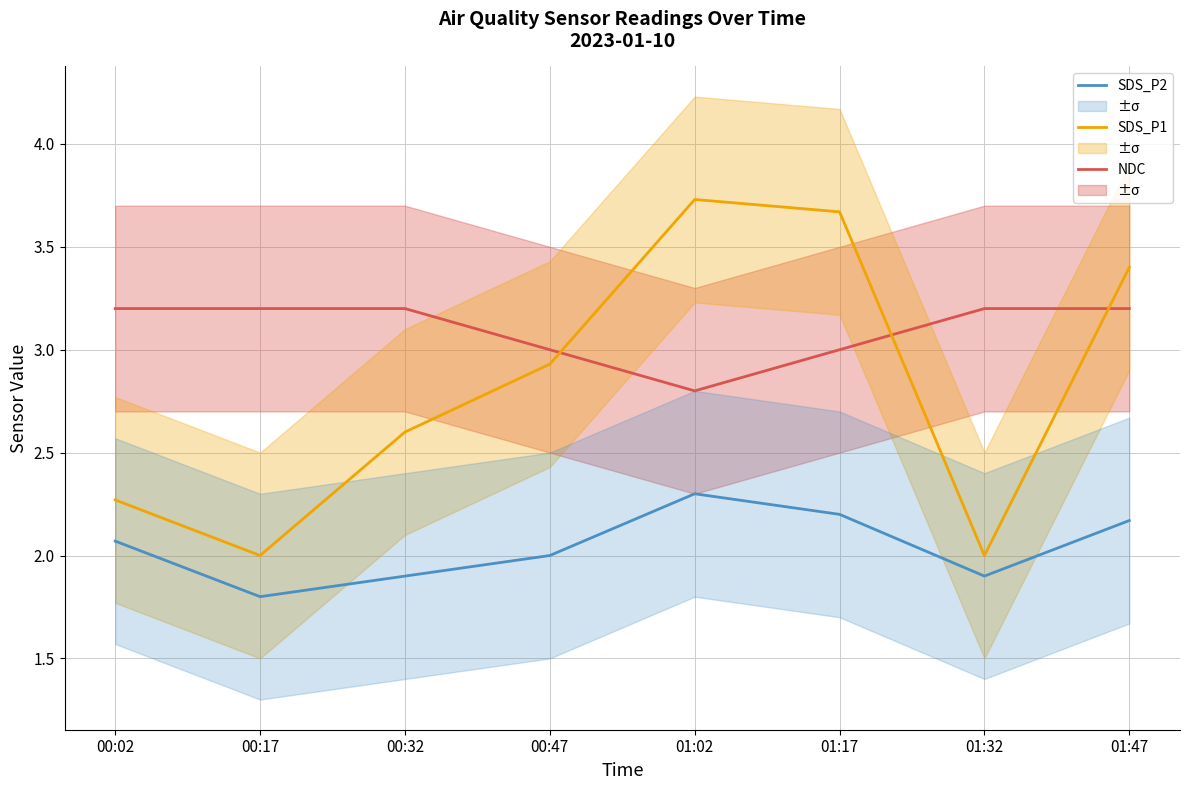

At which label does SDS_P2 reach its minimum?

00:17